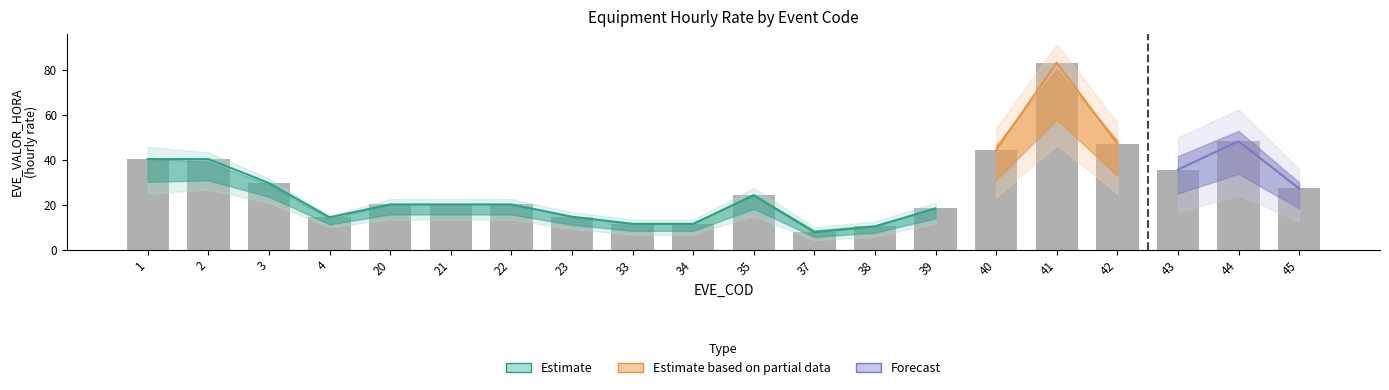

What is the sum of the values at 44 and 21?

68.2